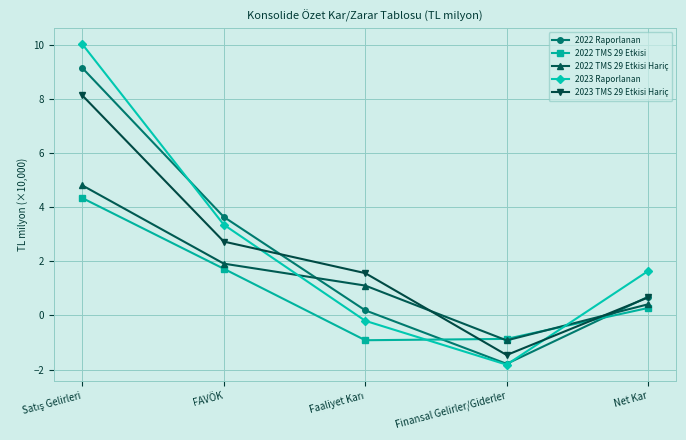

What is the maximum value shown in the chart?

10.0